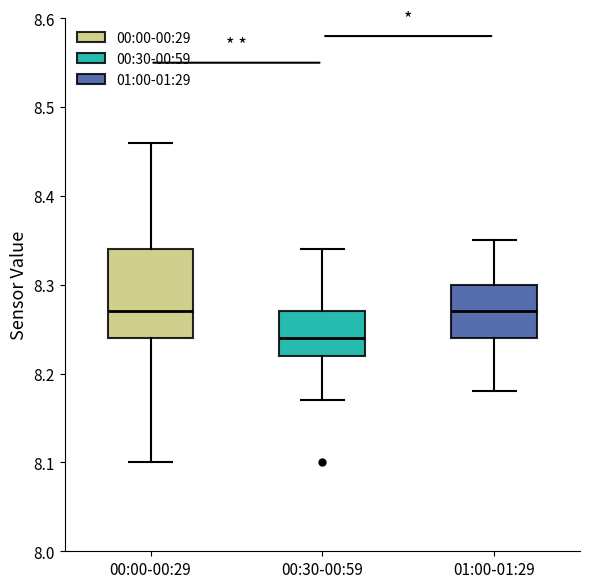

Comparing the boxes themselves (not the whiskers), which one is the tallest?

00:00-00:29